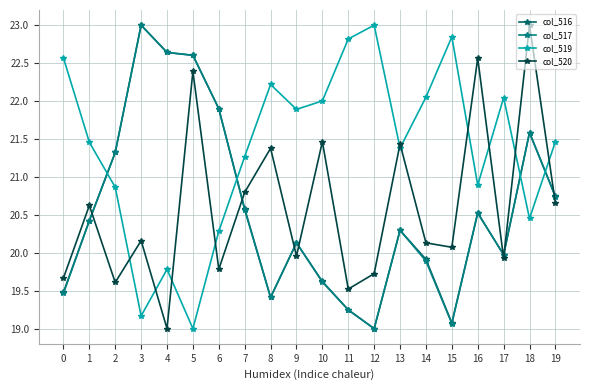

Is this an area chart (filled region under the line)?

No